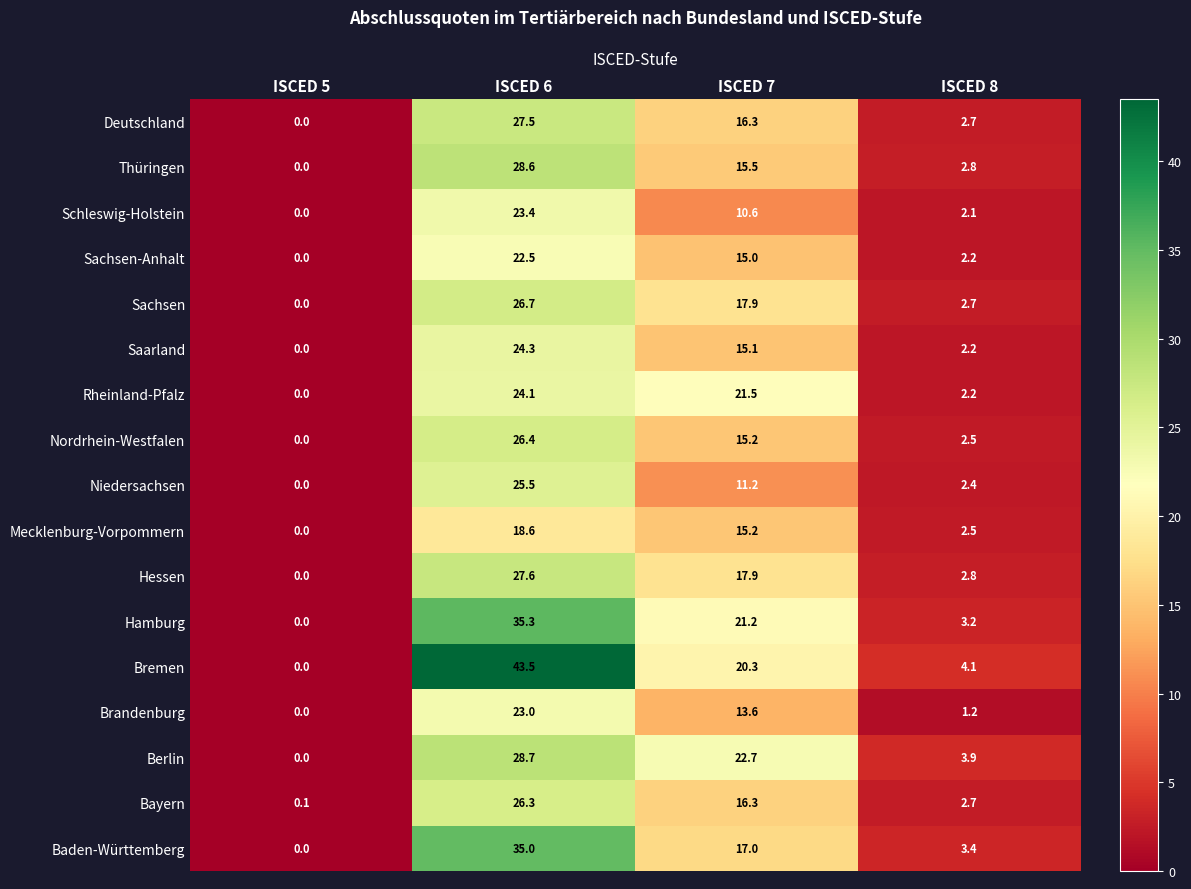

List the series in order of their peak value, lowest first.

Mecklenburg-Vorpommern, Sachsen-Anhalt, Brandenburg, Schleswig-Holstein, Rheinland-Pfalz, Saarland, Niedersachsen, Bayern, Nordrhein-Westfalen, Sachsen, Deutschland, Hessen, Thüringen, Berlin, Baden-Württemberg, Hamburg, Bremen